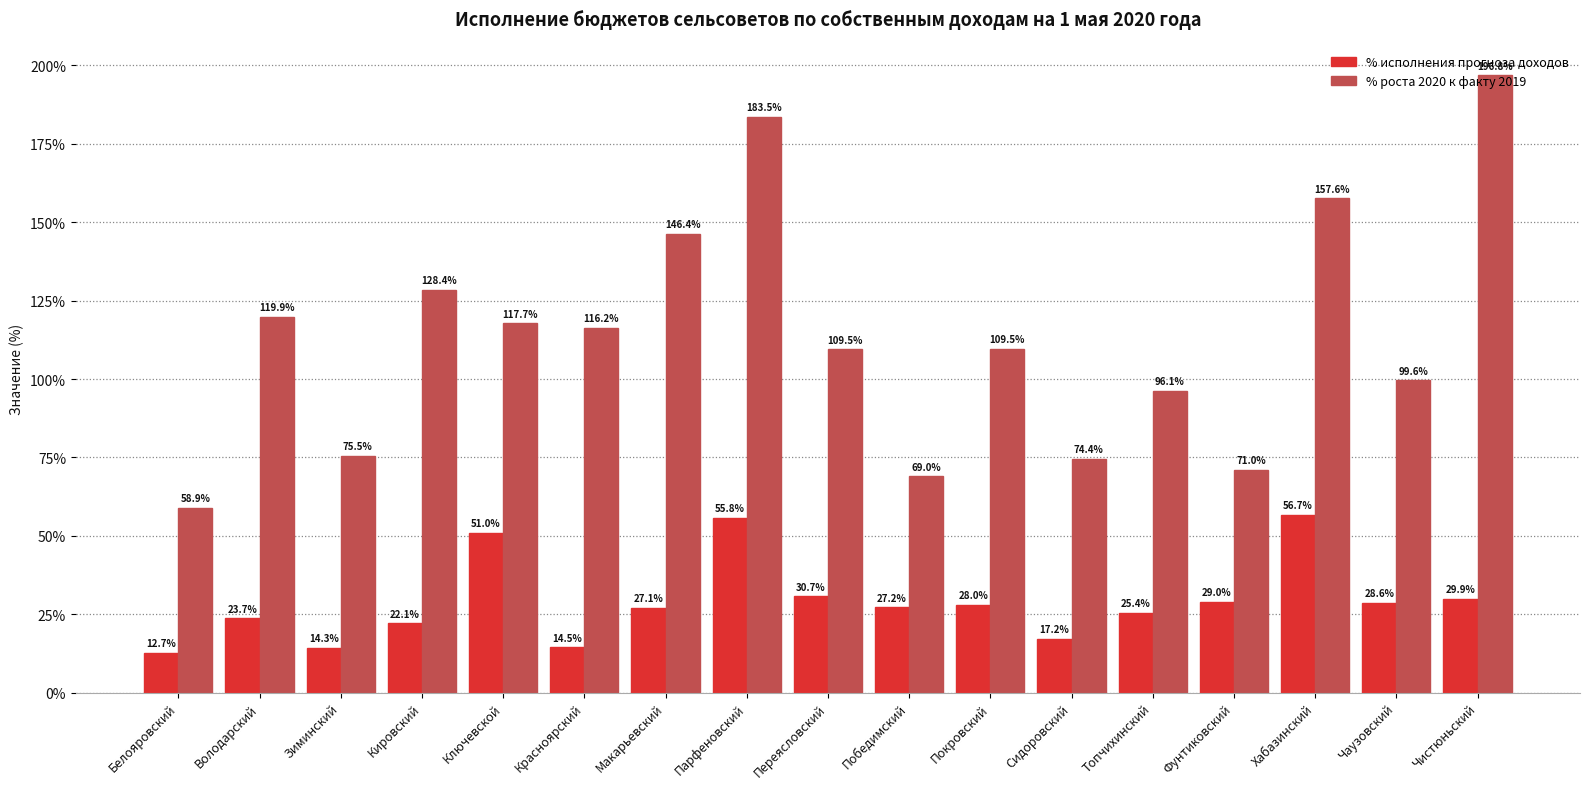

Reading right to left, transcribe all the data shown in this chart.

% исполнения прогноза доходов: 29.9	28.6	56.7	29.0	25.4	17.2	28.0	27.2	30.7	55.8	27.1	14.5	51.0	22.1	14.3	23.7	12.7
% роста 2020 к факту 2019: 196.8	99.6	157.6	71.0	96.1	74.4	109.5	69.0	109.5	183.5	146.4	116.2	117.7	128.4	75.5	119.9	58.9